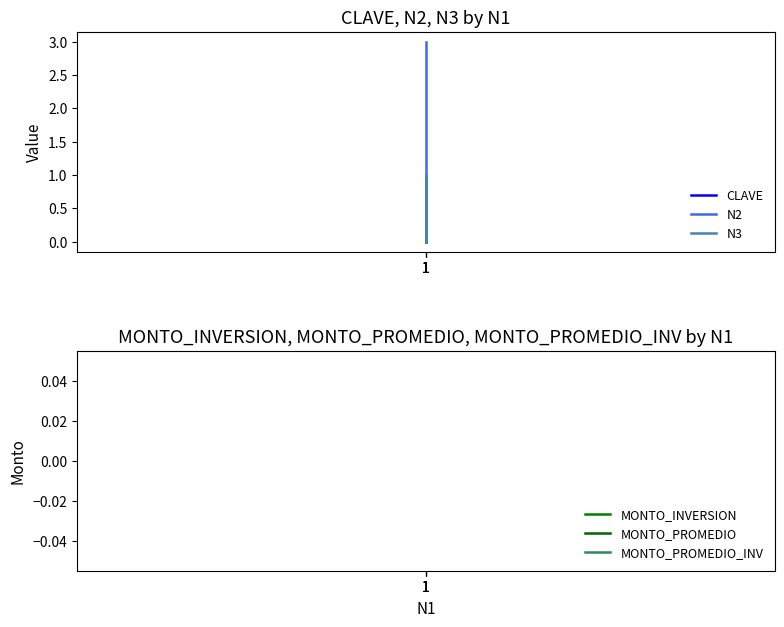

True or false: N3 and MONTO_PROMEDIO_INV cross at least once.

False